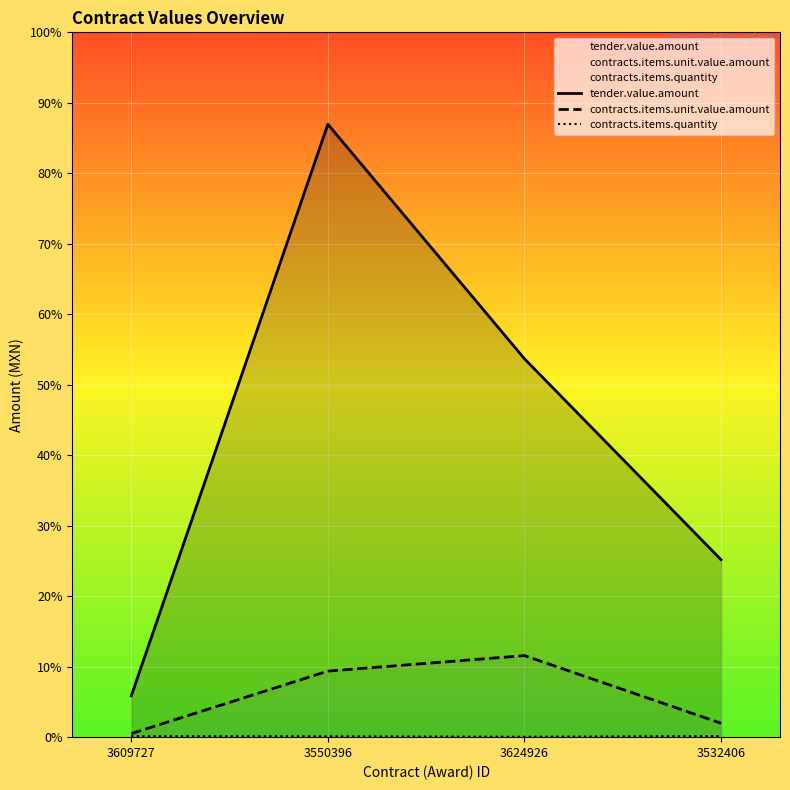

How many distinct data groups are displayed?

3